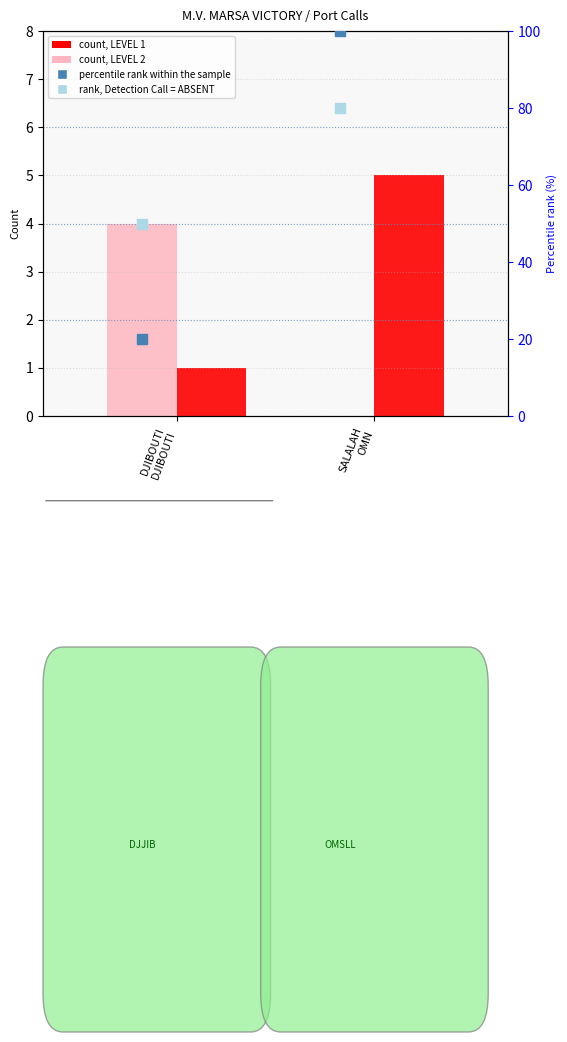

At how many categories does at least one series exceed 9?

2